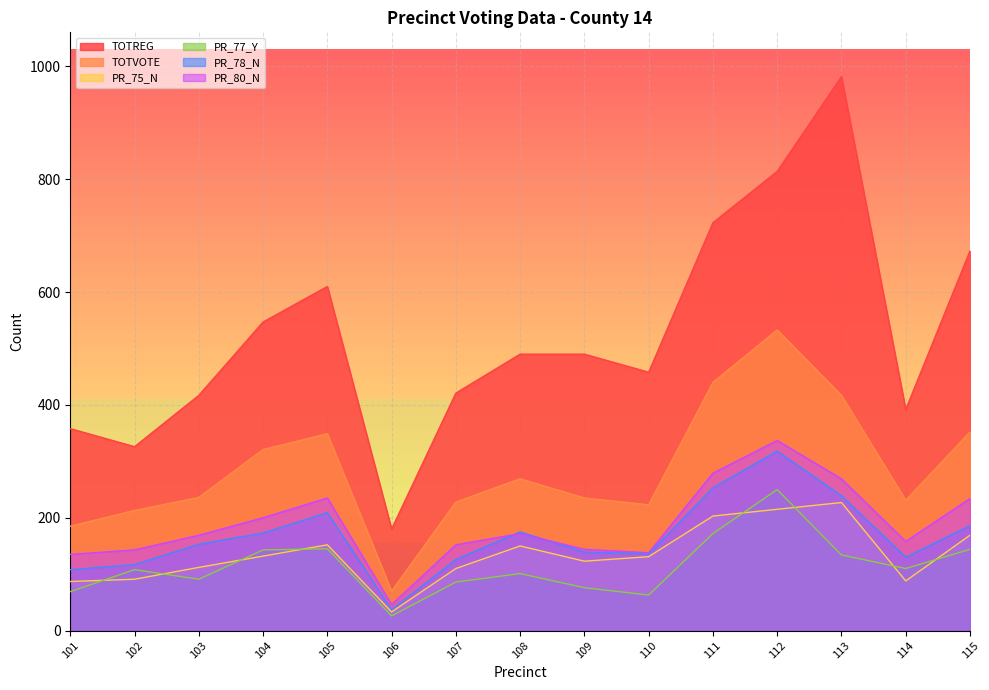

What is the smallest value displayed?

26